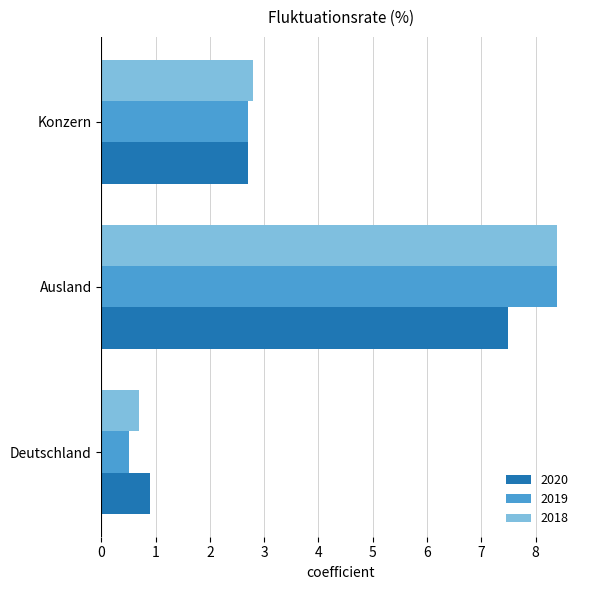

The 2019 series shows 0.8 at Deutschland. True or false?

False